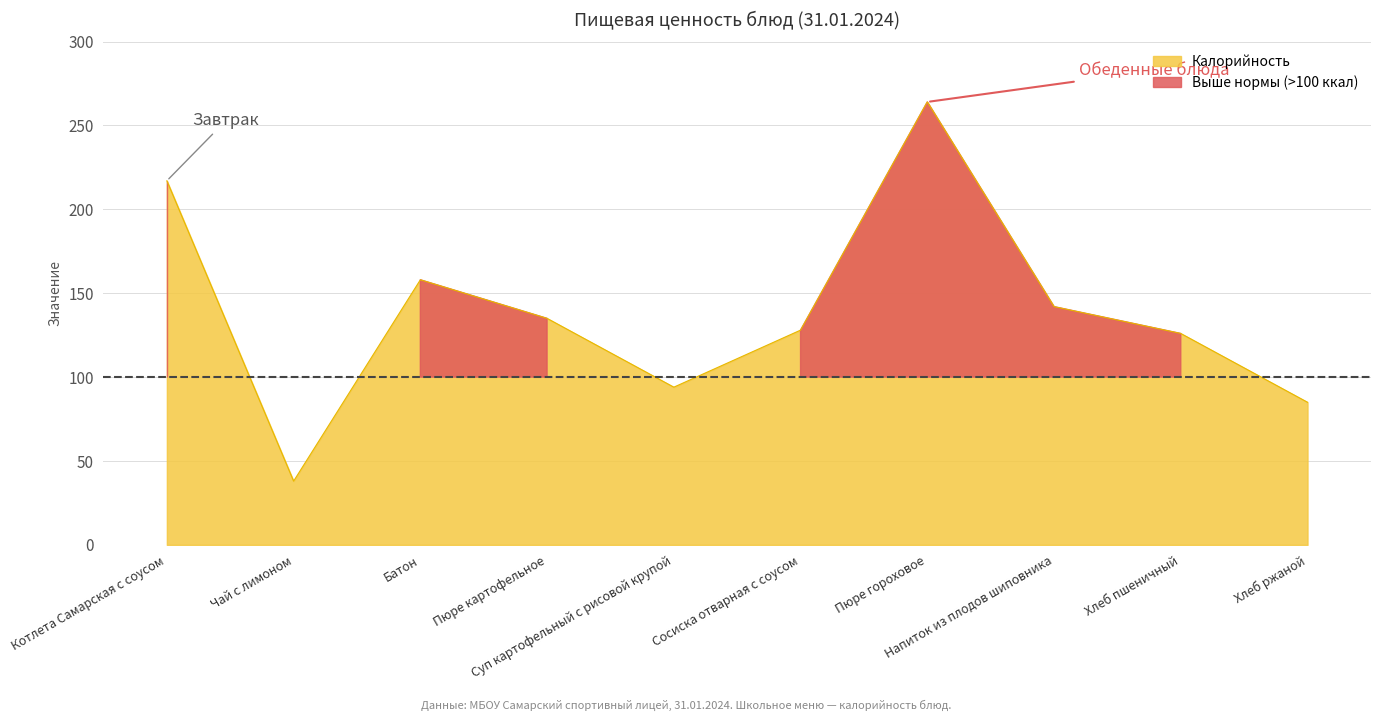

The value at Пюре картофельное is 135. True or false?

True